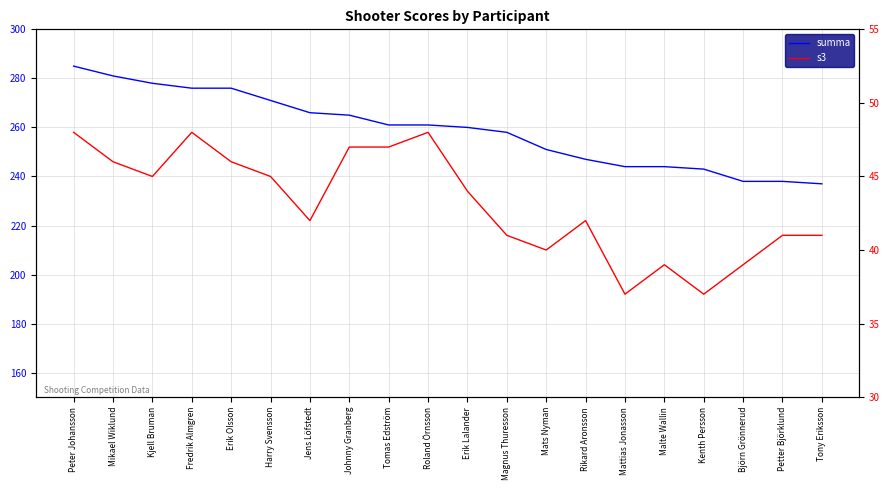

True or false: summa and s3 cross at least once.

False